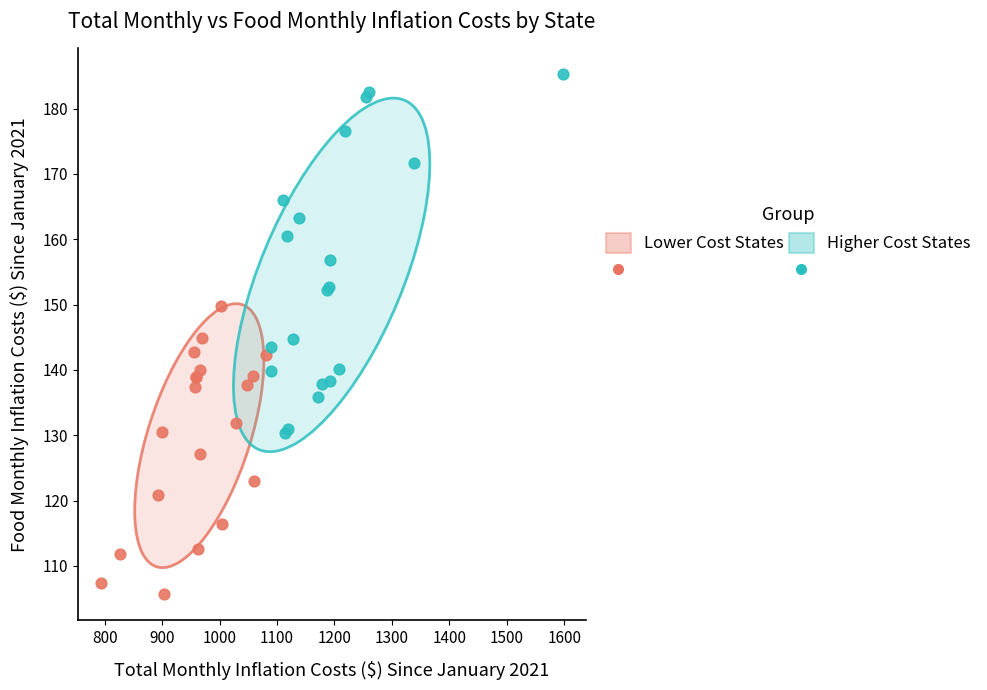

Which series contains the highest Y value?

Higher Cost States